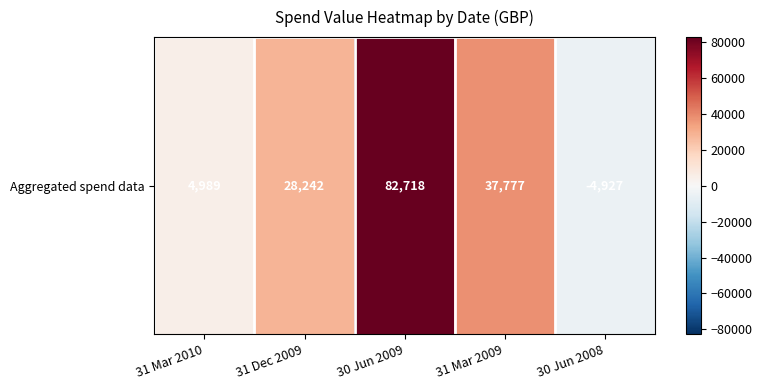

How many values are between 4989 and 37777?

3